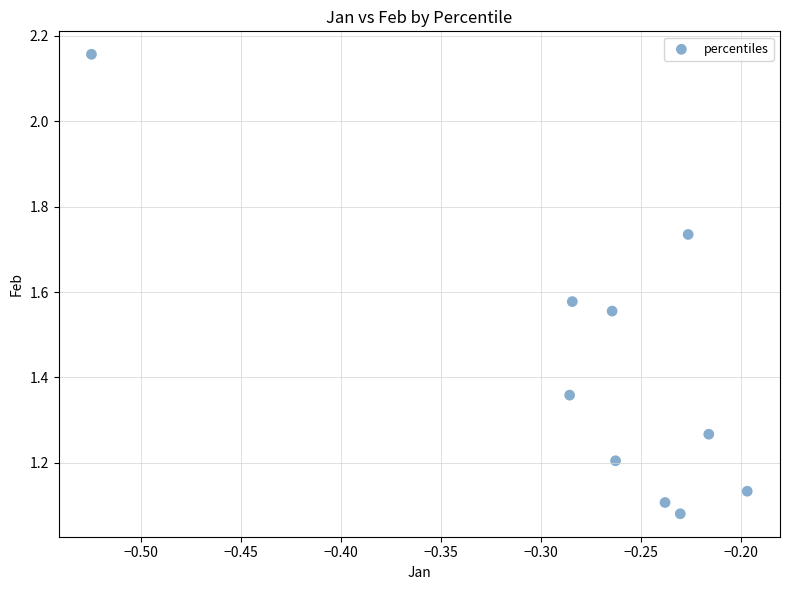

What is the range of X values (max minus min)?

0.3